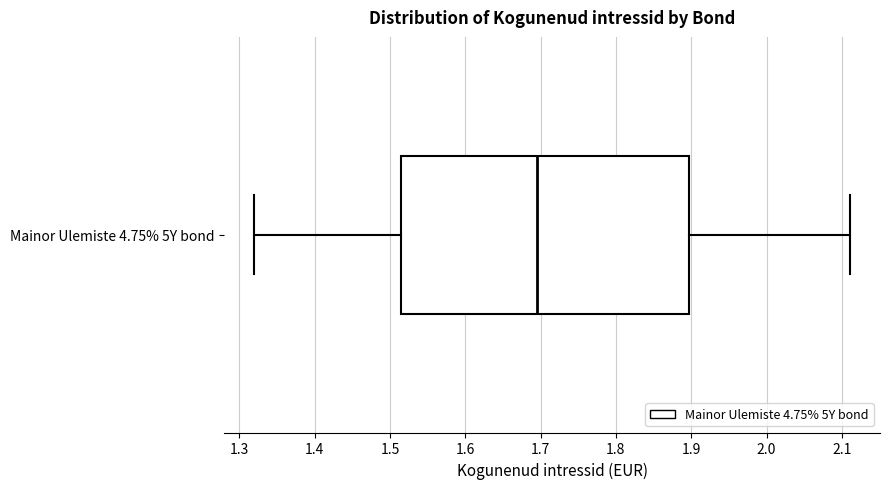

Where does the right whisker of the box for Mainor Ulemiste 4.75% 5Y bond end on the x-axis? The values are not printed on the chart, so give them approximately, as read against the axis.

2.11